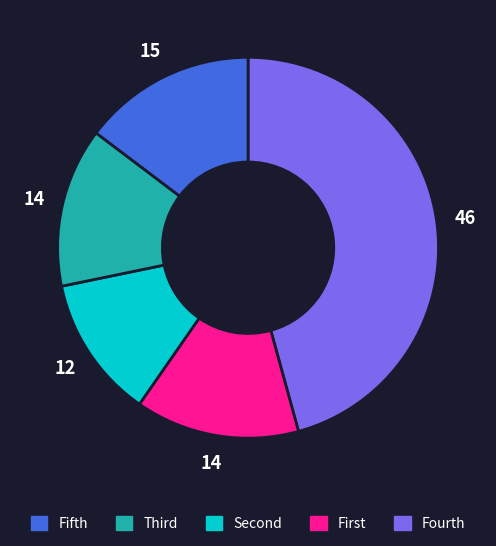

Is there a majority slice in this chart?

No